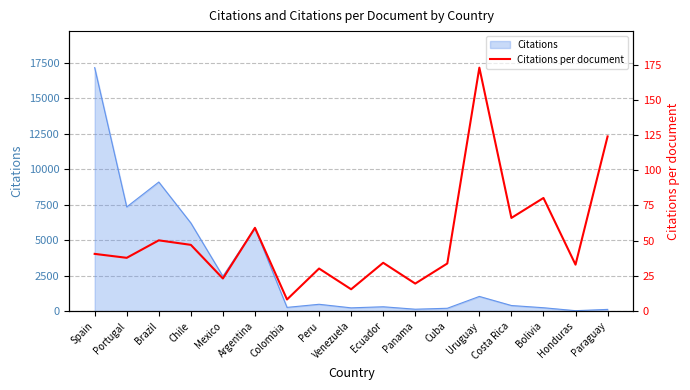

True or false: there are more than 2 points higher than both neighbors.

True